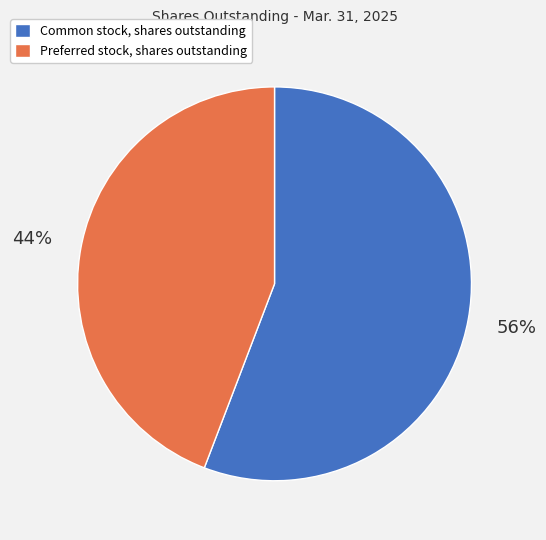

Which category has the biggest portion of the pie?

Common stock, shares outstanding